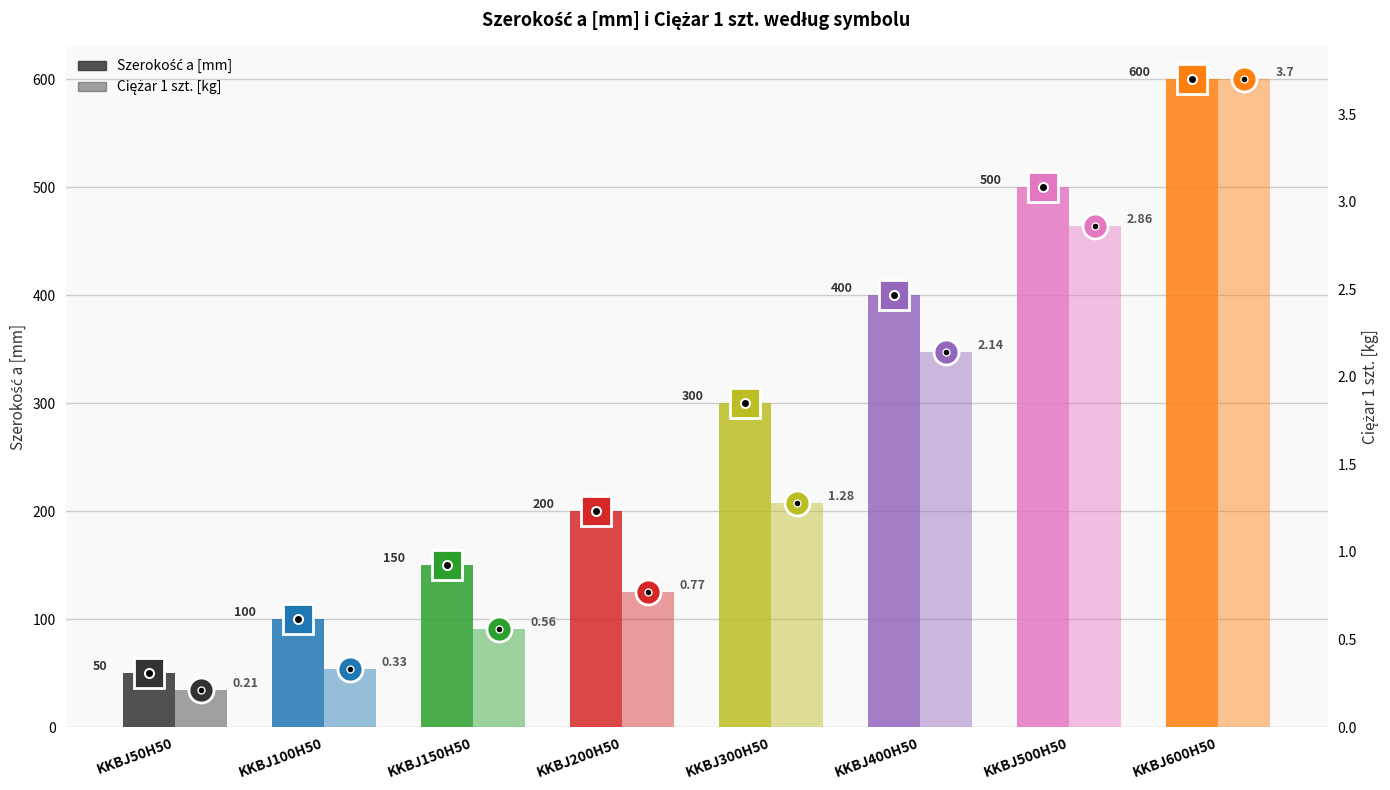

Which series changed the most between KKBJ50H50 and KKBJ150H50?

Szerokość a [mm]